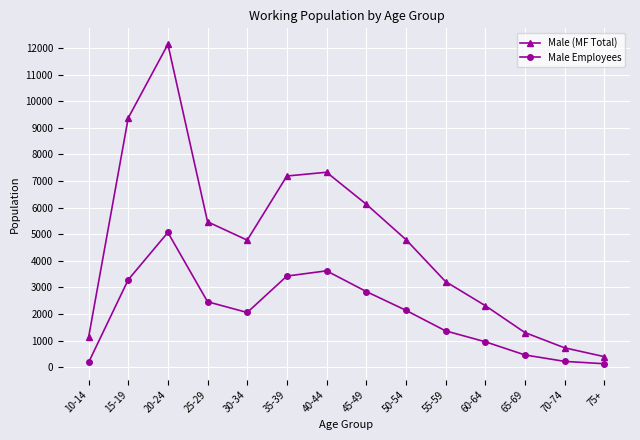

Rank the series by their average value, from highest to lowest.

Male (MF Total), Male Employees